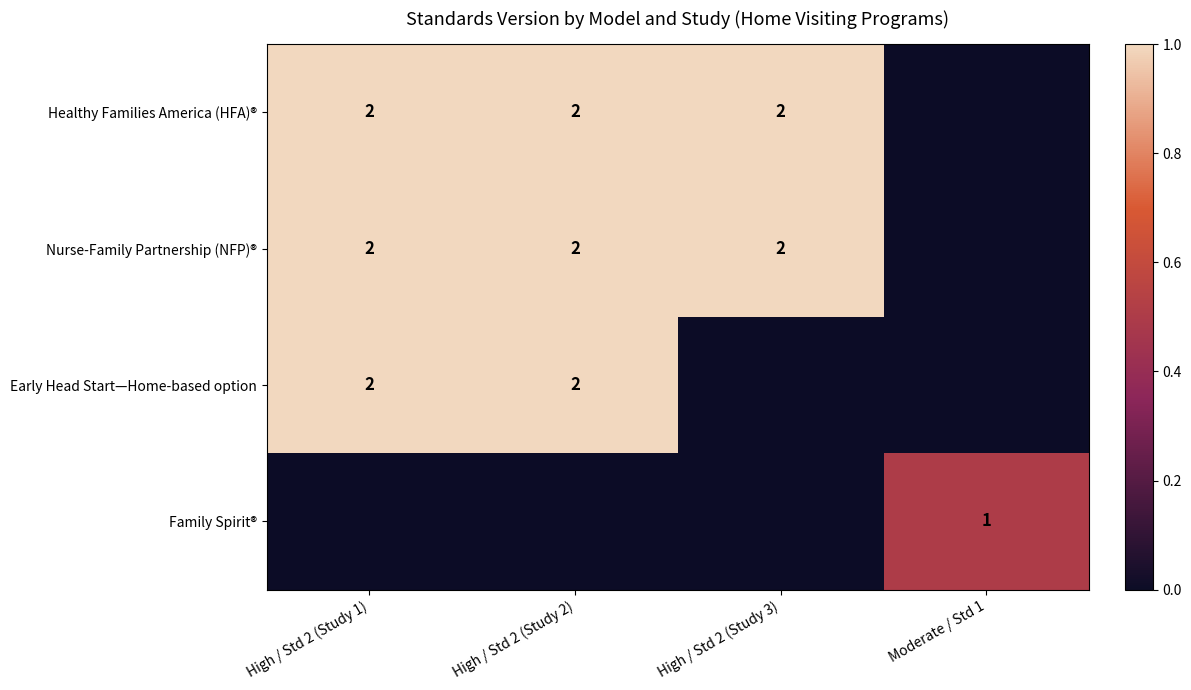

Is the value of Healthy Families America (HFA)® at High / Std 2 (Study 2) greater than the value of Family Spirit® at Moderate / Std 1?

Yes